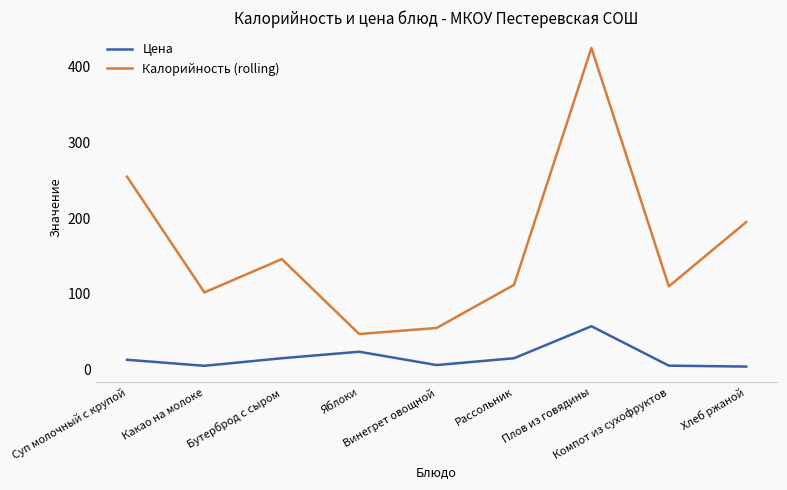

True or false: Цена and Калорийность (rolling) cross at least once.

False